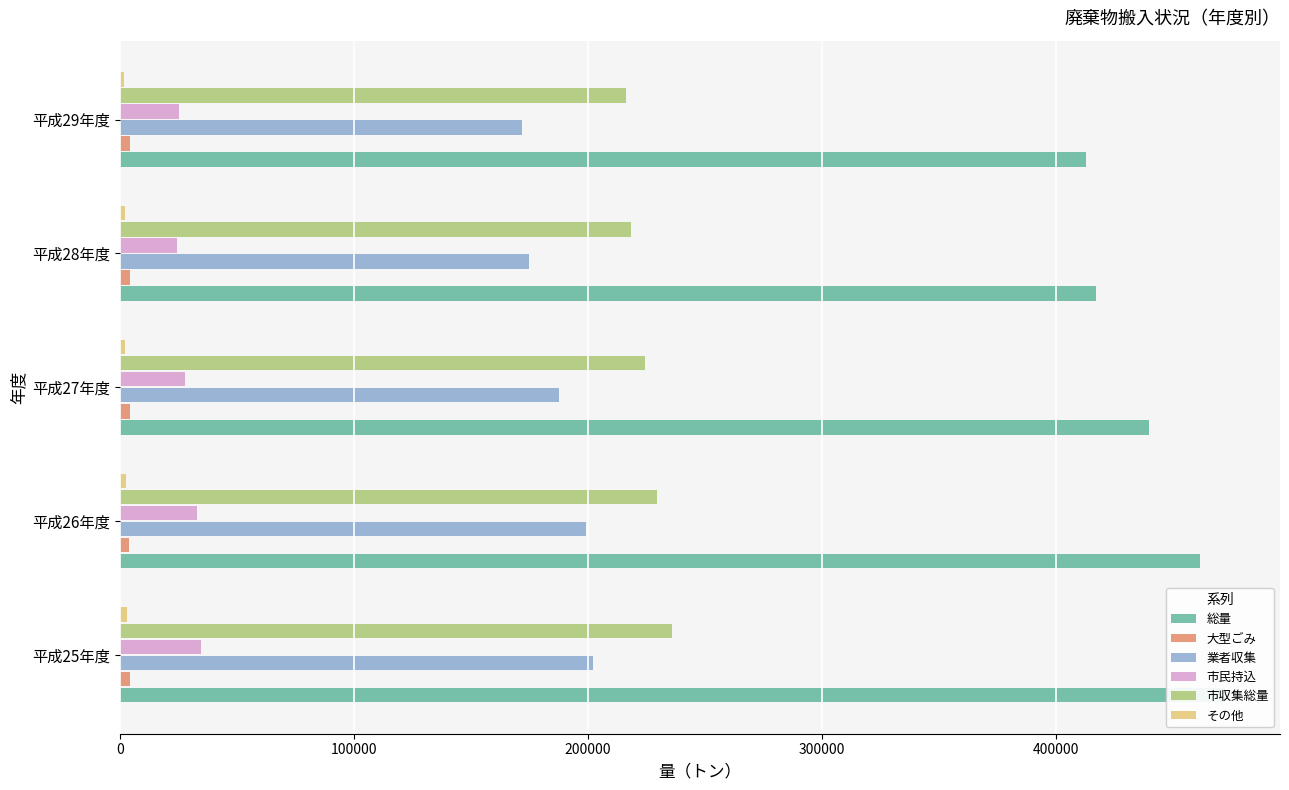

How many data points in 大型ごみ are above 4068?

2